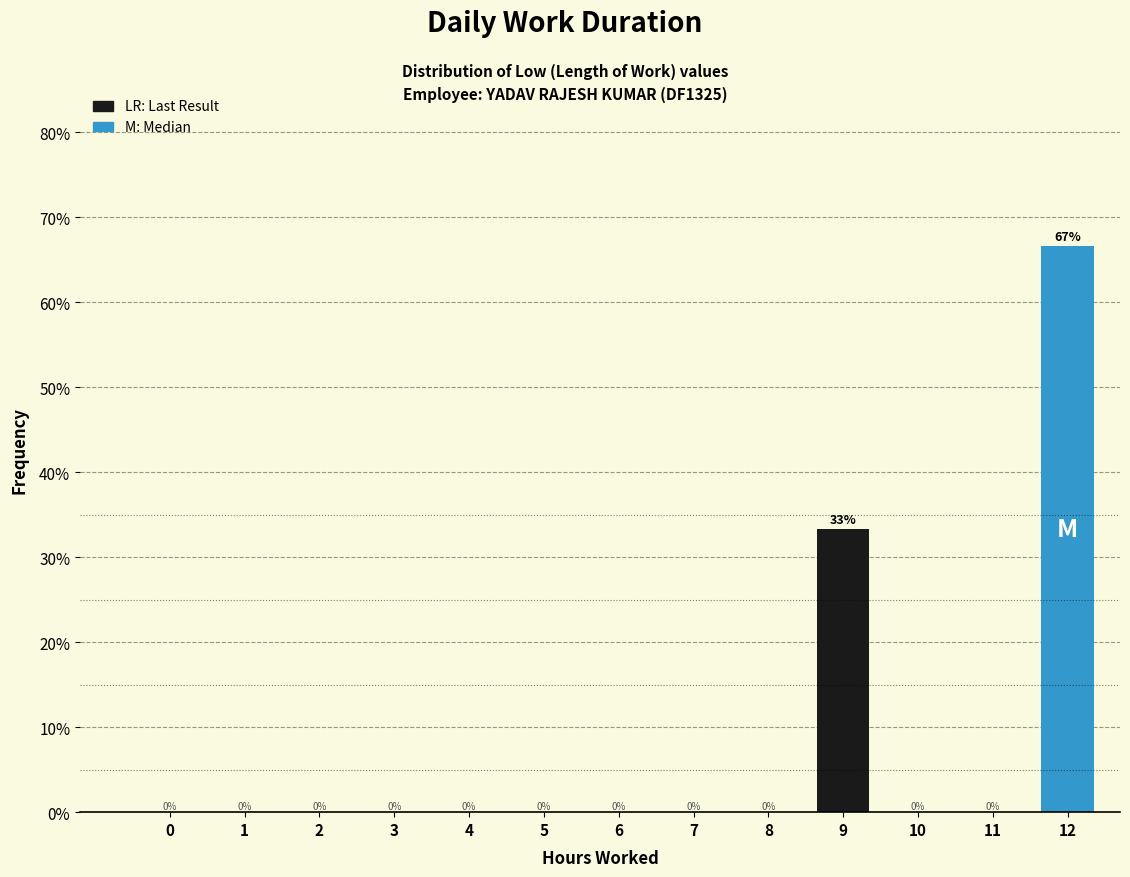

The chart shows a value of 0.0 at 1. True or false?

True